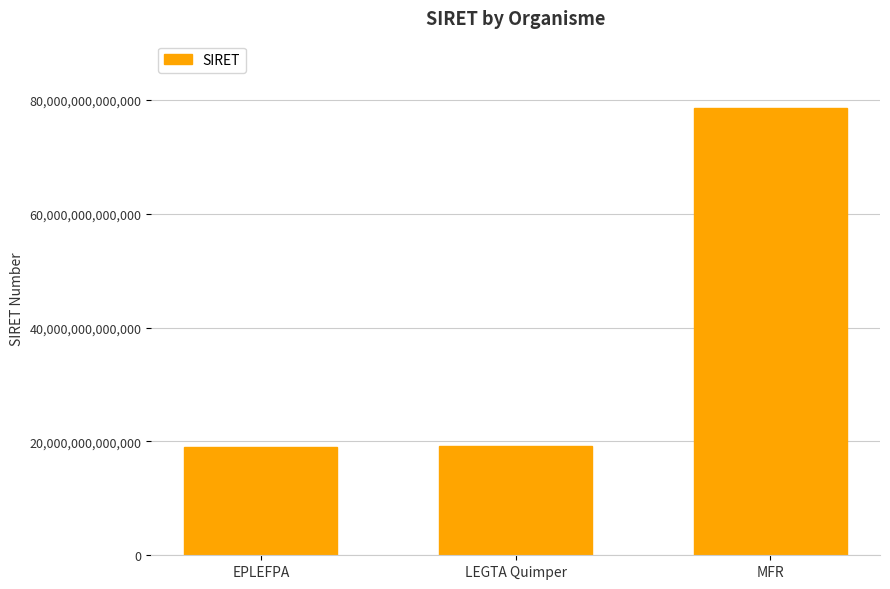

Which category has the highest value across all series?

MFR